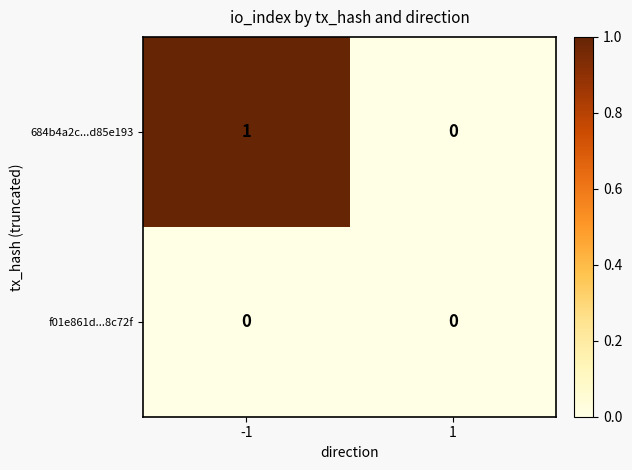

At -1, list the series in order from smallest to largest.

f01e861d...8c72f, 684b4a2c...d85e193